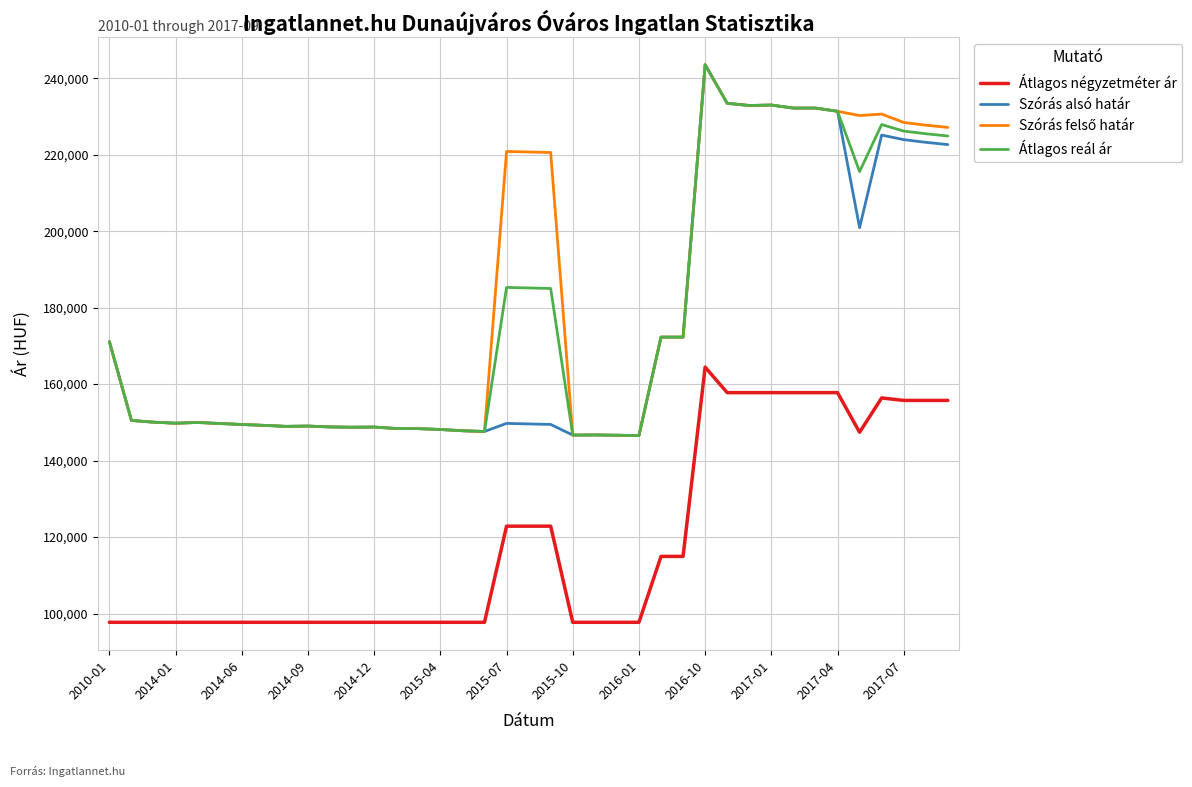

What is the highest value of the Szórás alsó határ series?

243558